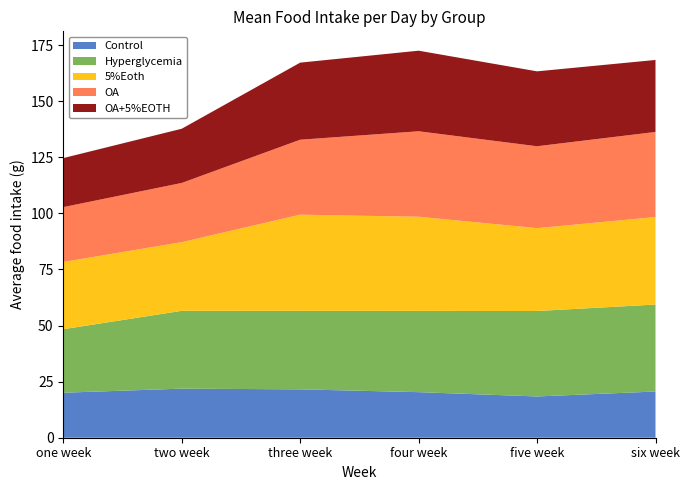

Reading left to right, list all the values displayed in this chart.

Control: 20.1	21.9	21.6	20.3	18.4	20.6
Hyperglycemia: 28.3	34.7	35.0	36.2	38.1	38.8
5%Eoth: 30.0	30.6	42.9	42.0	36.9	39.0
OA: 24.4	26.4	33.4	38.1	36.5	37.9
OA+5%EOTH: 21.9	24.2	34.4	35.9	33.4	32.1